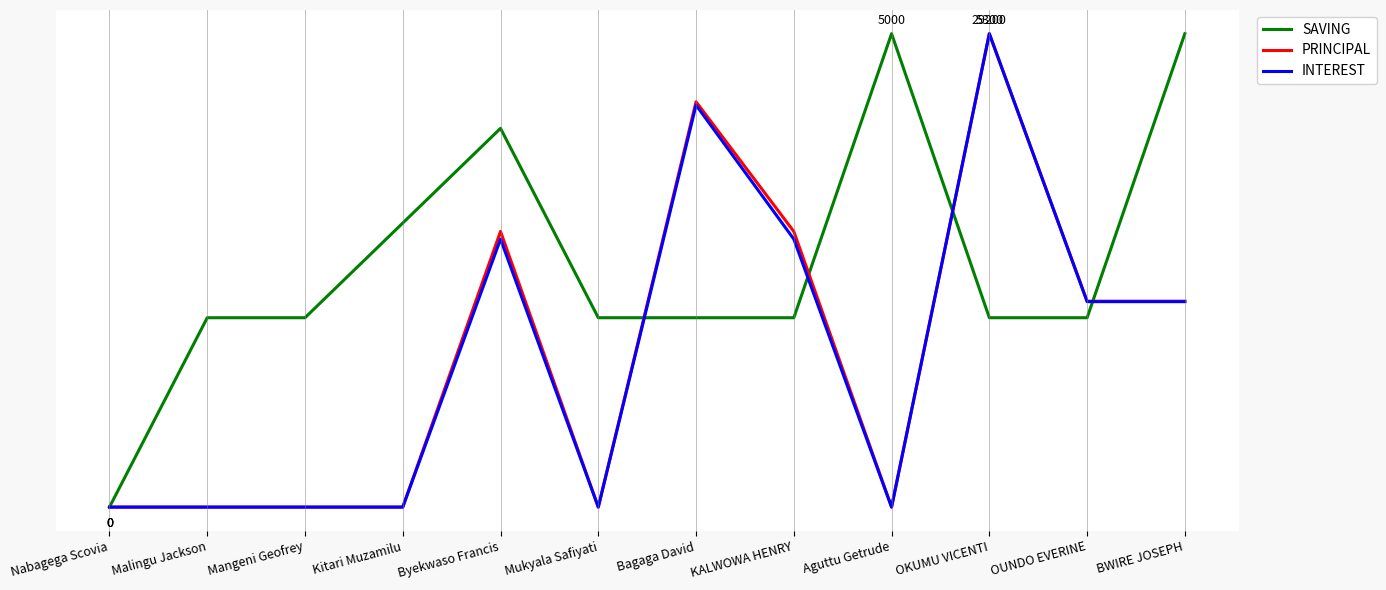

Which series ends up on top after the final intersection of SAVING and INTEREST?

SAVING